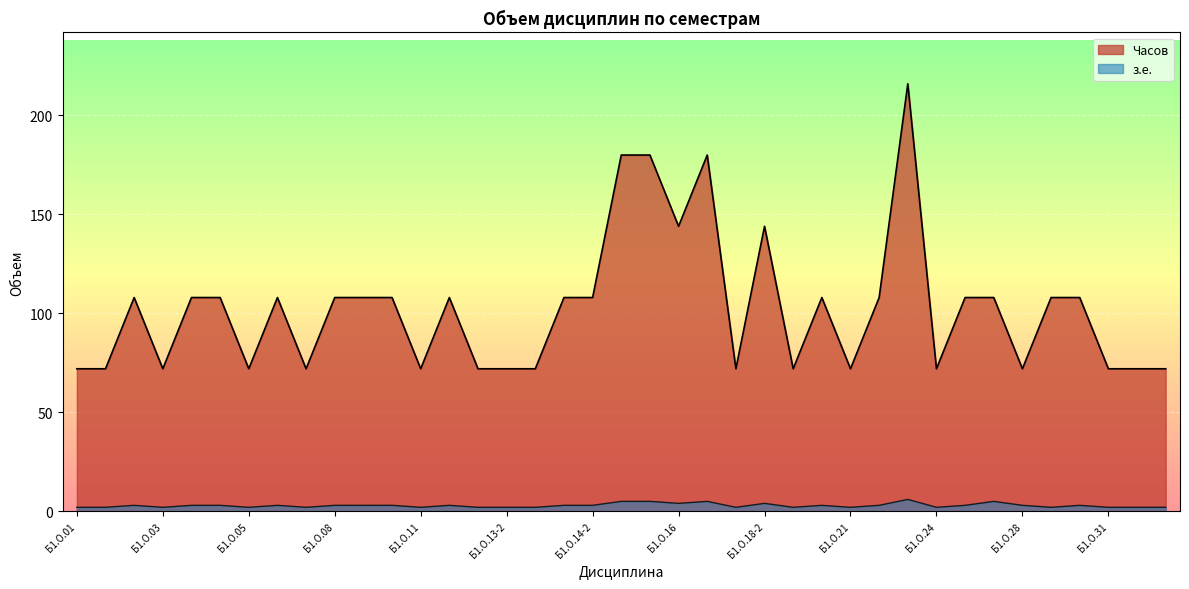

Which series changed the most between Б1.О.23 and Б1.О.25?

Часов